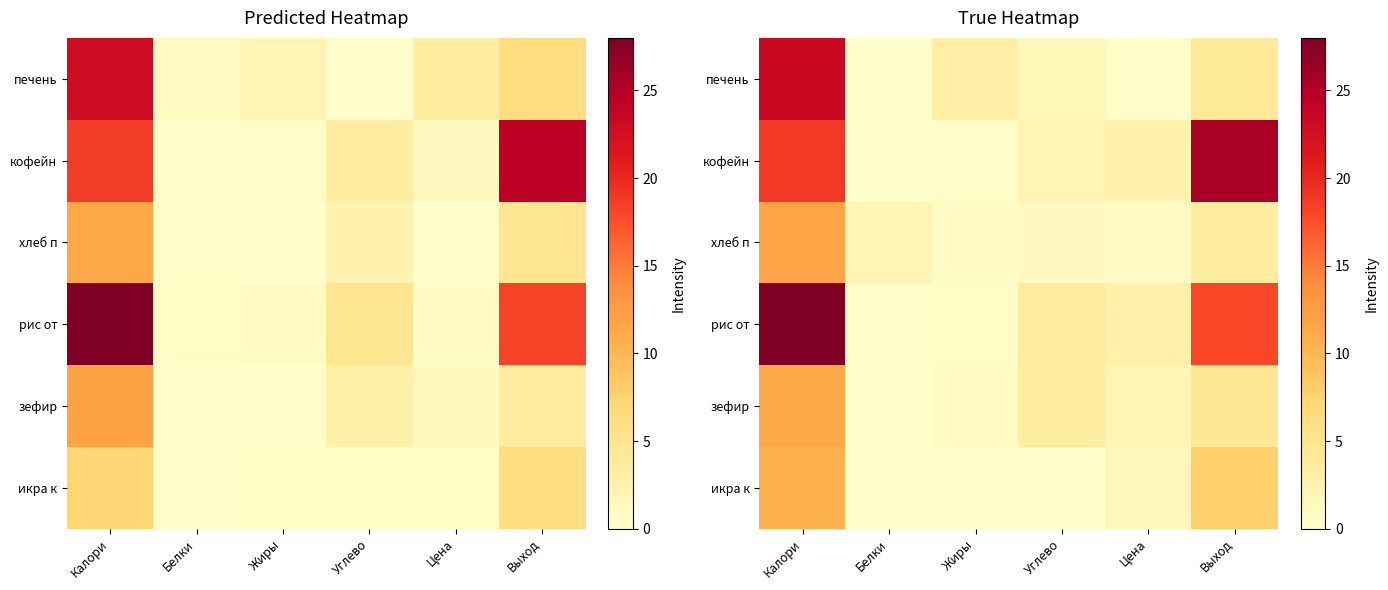

At which category is the sum across all series the highest?

Калори